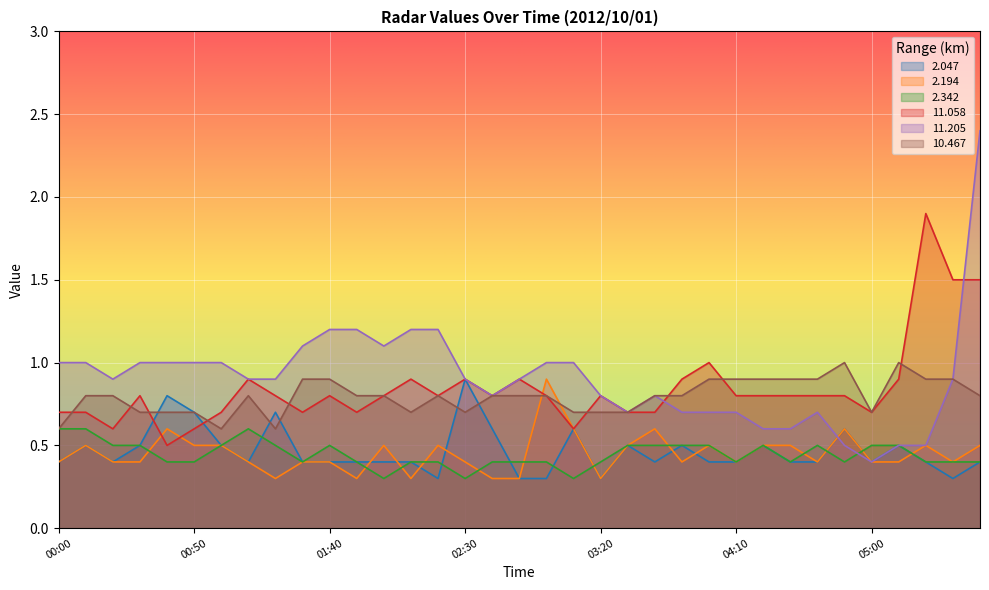

List the series in order of their peak value, highest first.

 11.205,  11.058,  10.467,  2.047,  2.194,  2.342